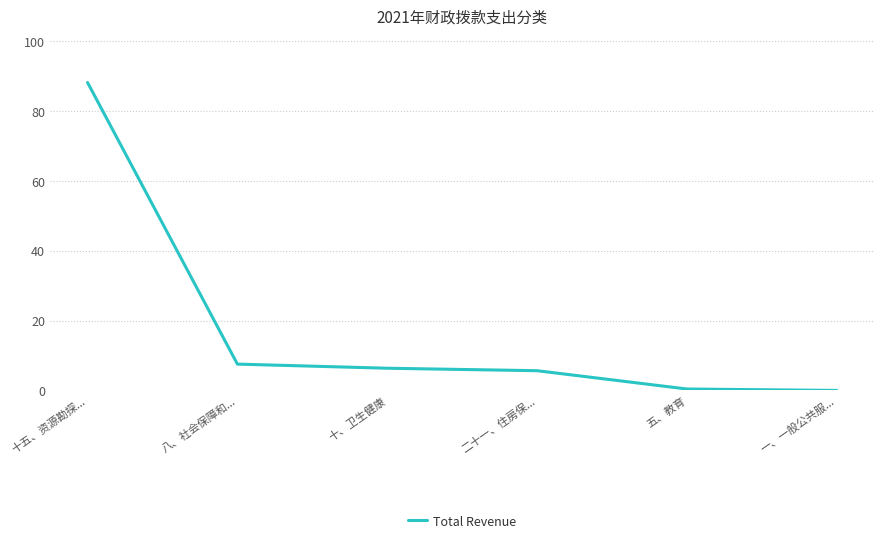

Is this an area chart (filled region under the line)?

No